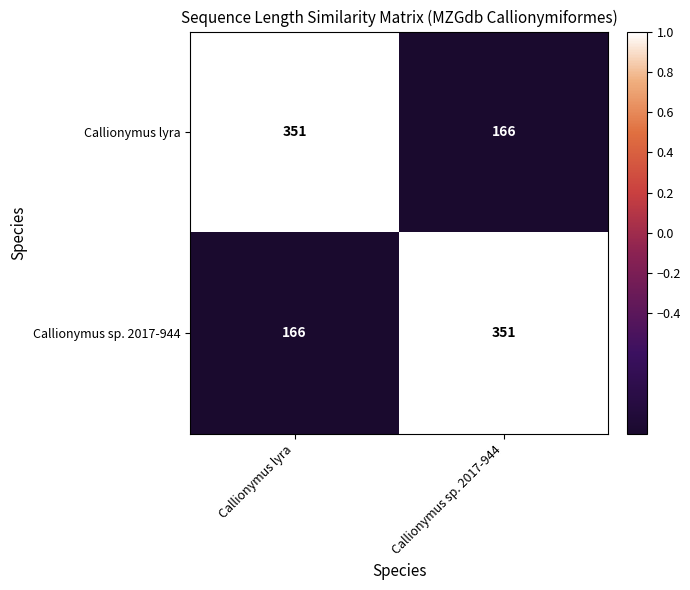

What is the minimum value shown in the chart?

166